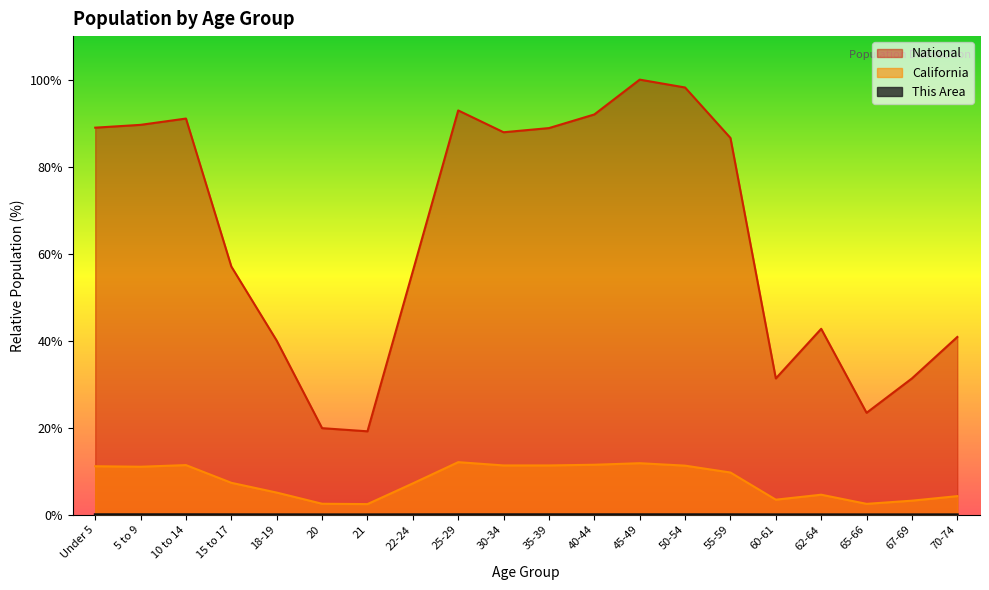

At which label does National first exceed 86?

Under 5